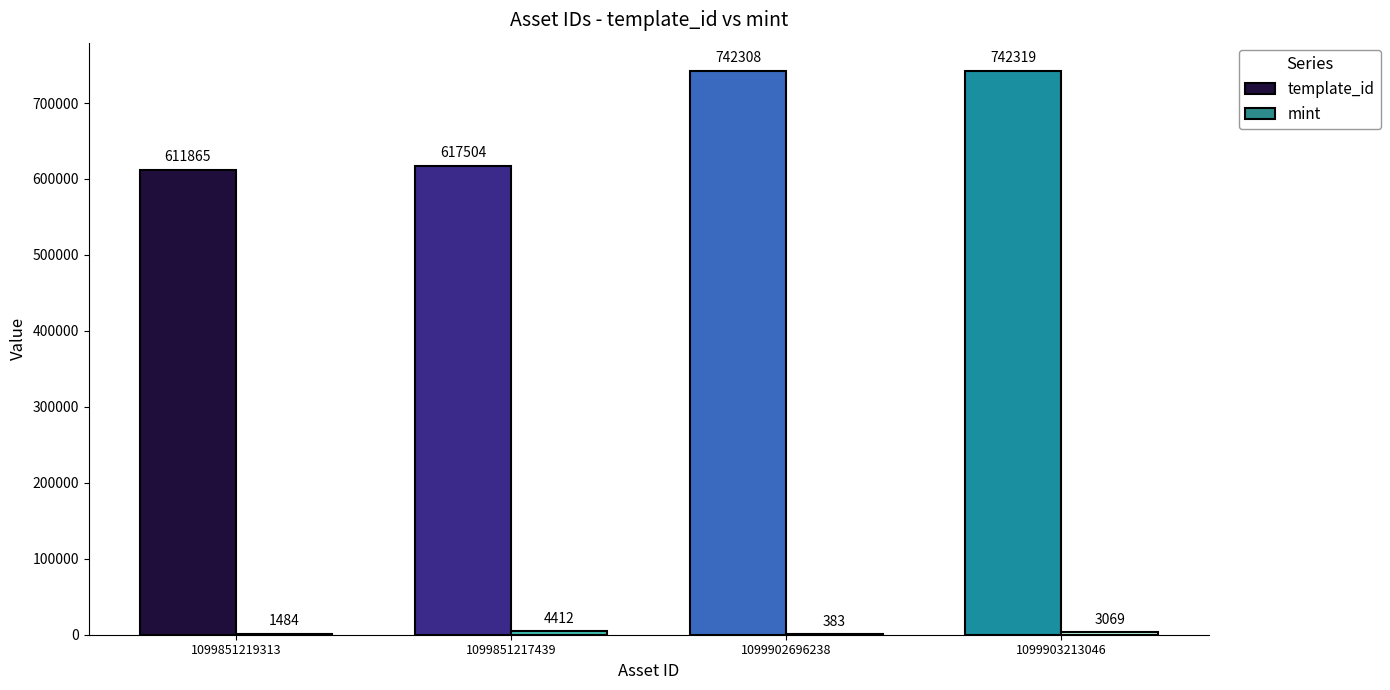

Are the bars horizontal?

No